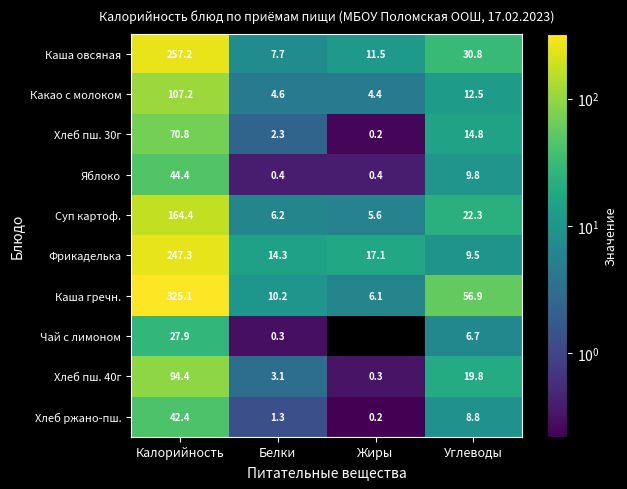

Is the value of Каша овсяная at Углеводы greater than the value of Суп картоф. at Белки?

Yes